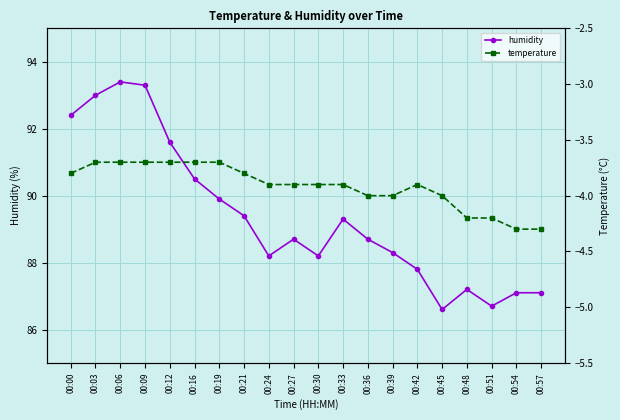

What is the value of the humidity point at the 1st from the left?

92.4